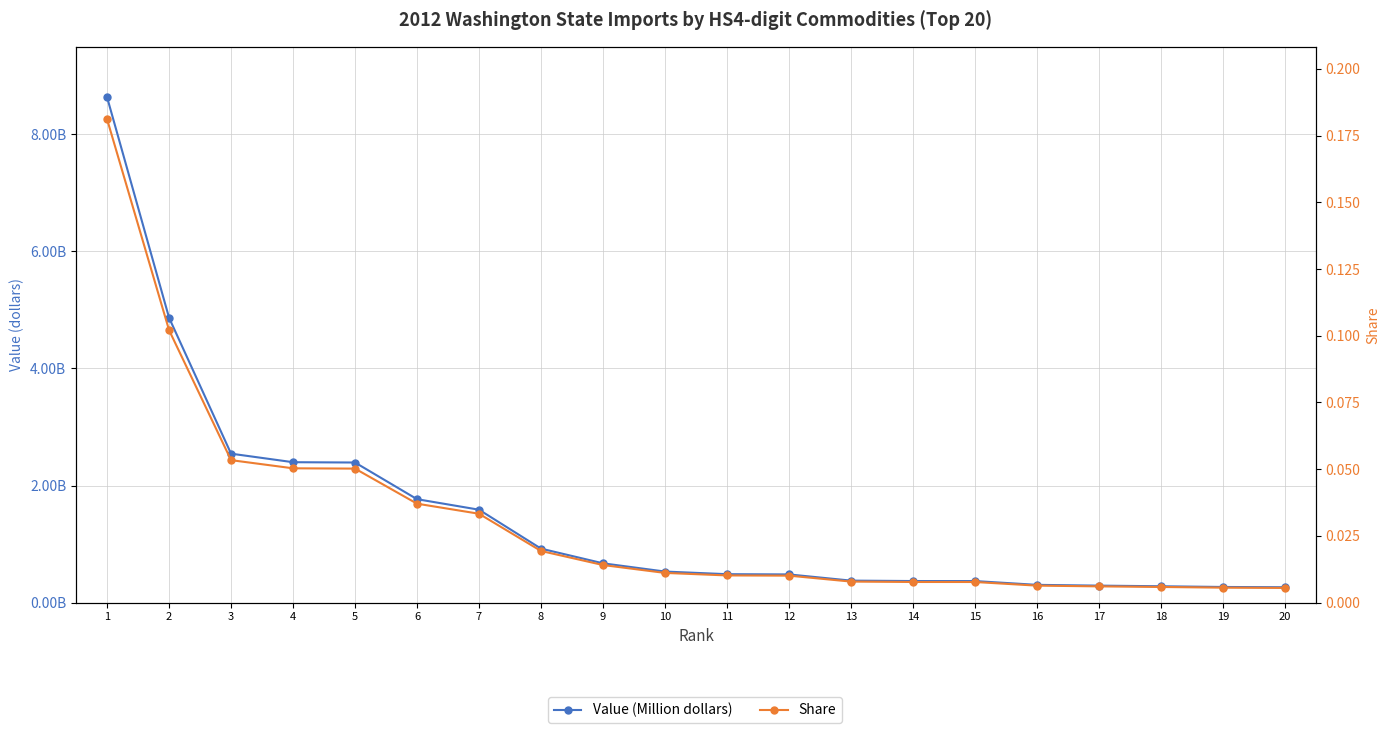

What is the approximate value of Share at 5?

0.1